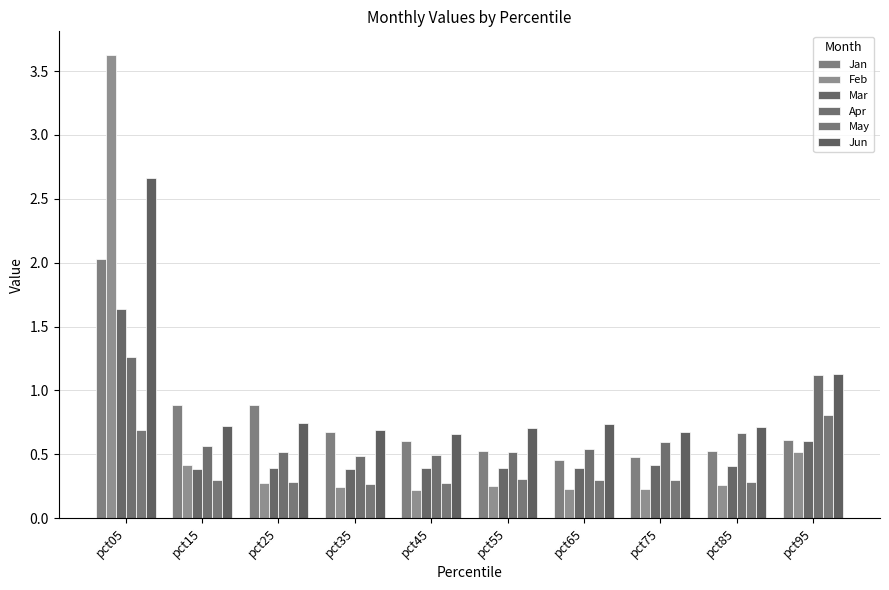

At how many categories does at least one series exceed 3?

1